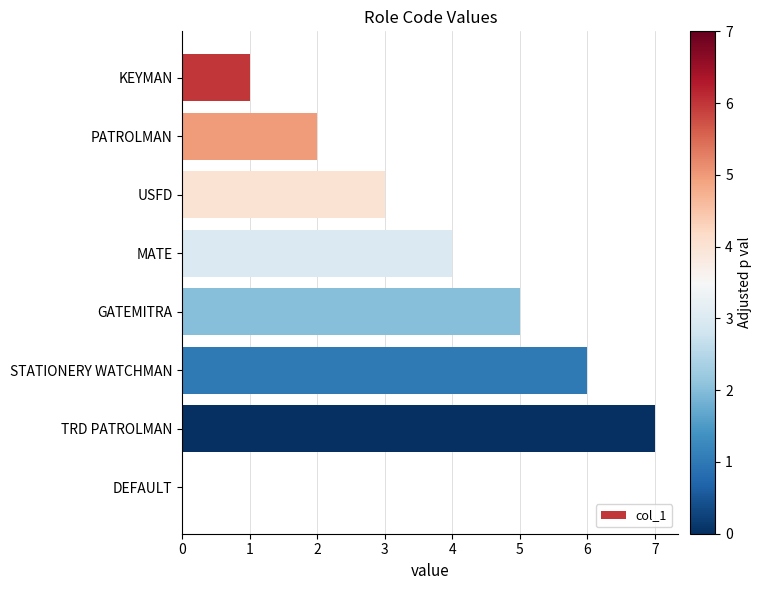

Reading bottom to top, what are all the values shown in this chart?

DEFAULT=0	TRD PATROLMAN=7	STATIONERY WATCHMAN=6	GATEMITRA=5	MATE=4	USFD=3	PATROLMAN=2	KEYMAN=1